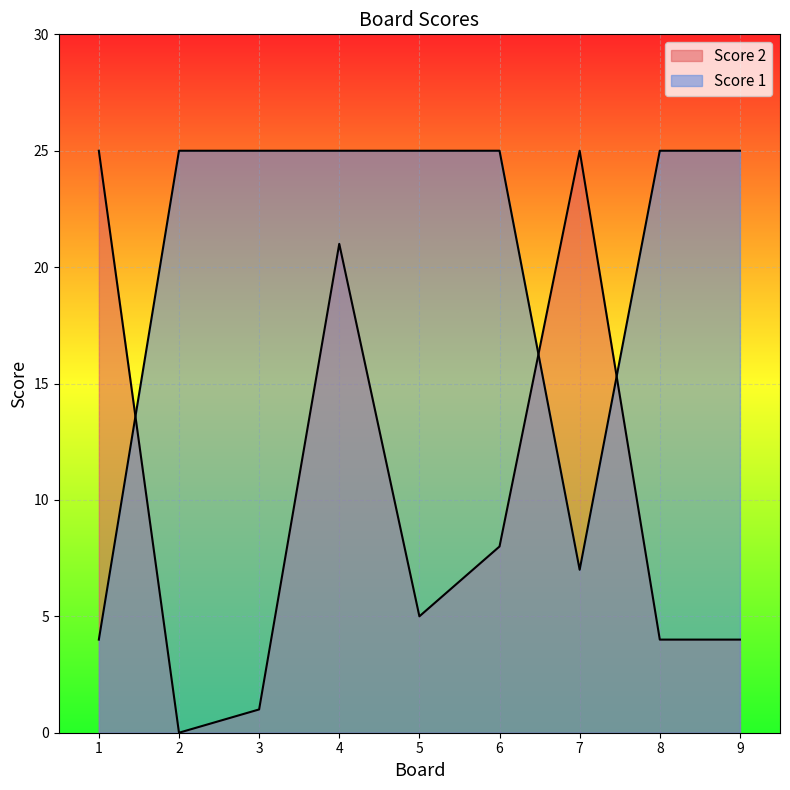

Which series ends up on top after the final intersection of Score 1 and Score 2?

Score 1